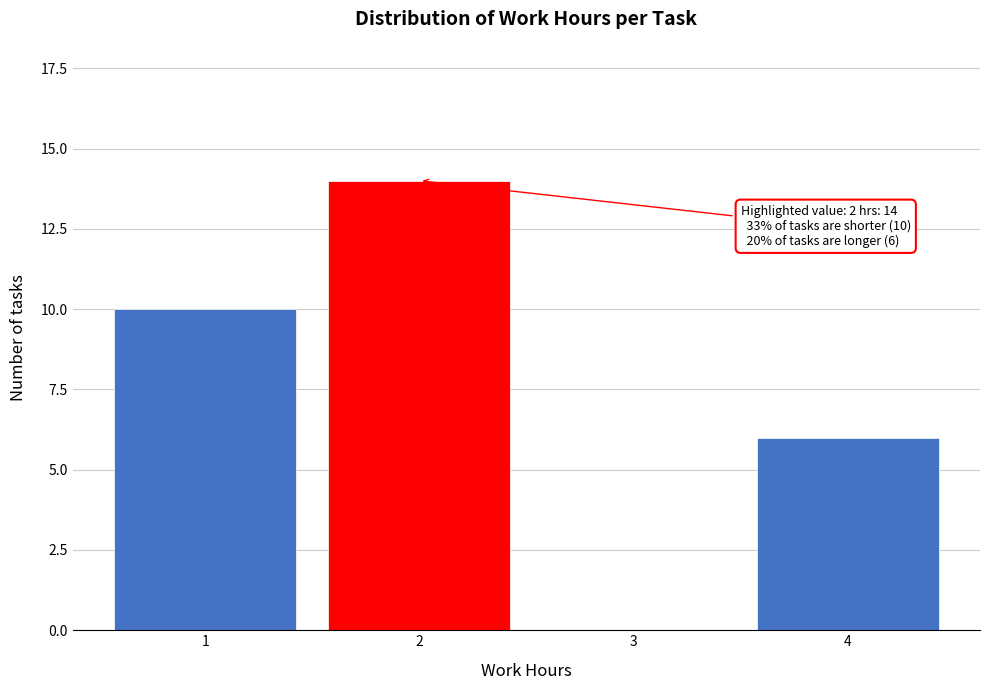

Reading right to left, list all the values displayed in this chart.

4=6	3=0	2=14	1=10